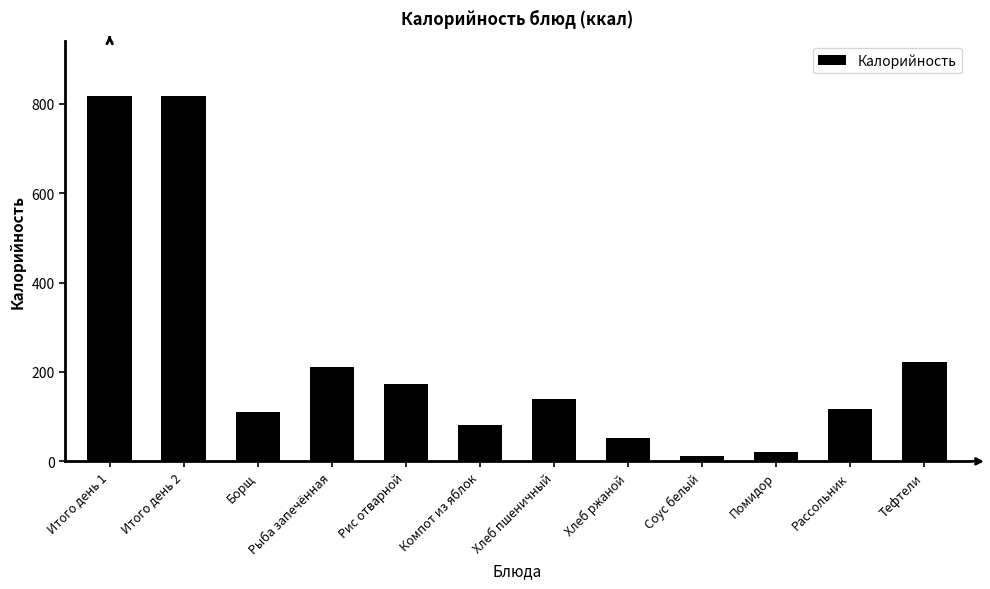

What is the label of the 7th bar from the left?

Хлеб пшеничный